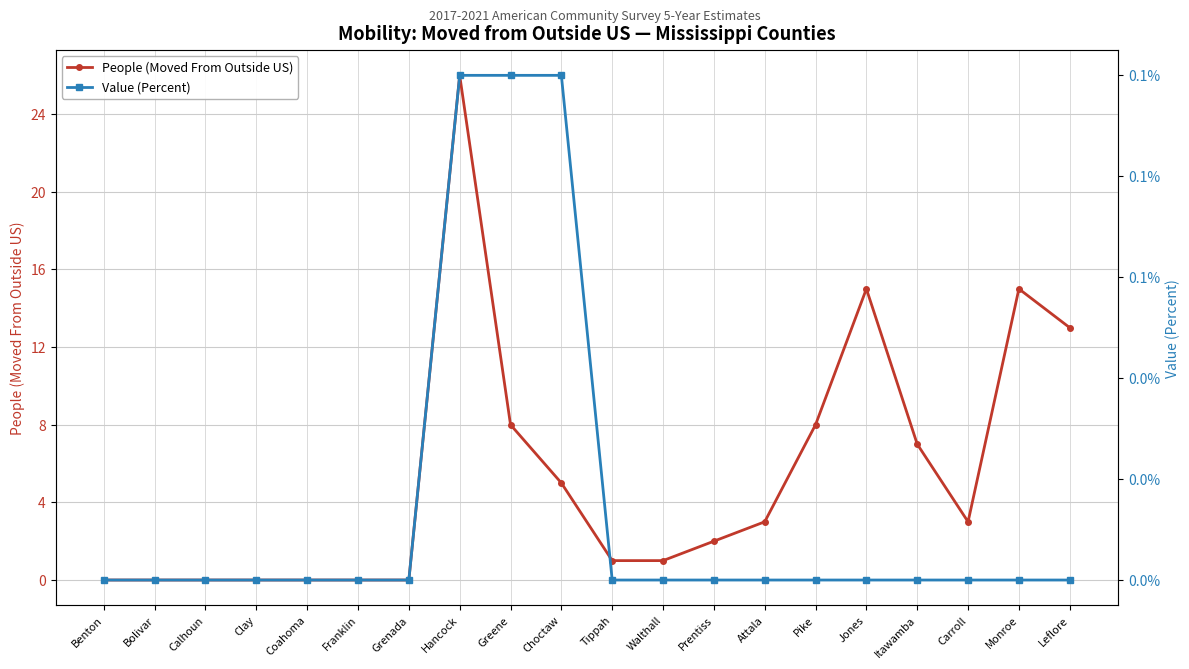

At how many categories does at least one series exceed 14?

3